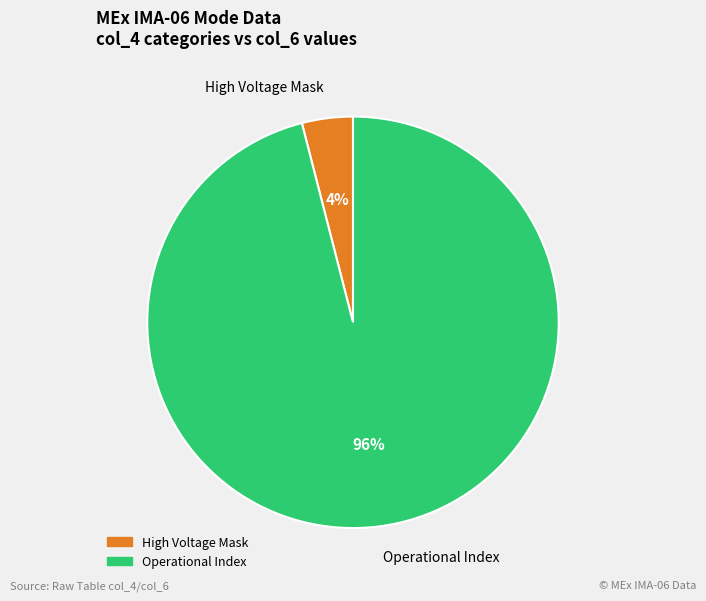

Count the number of slices in the pie.

2